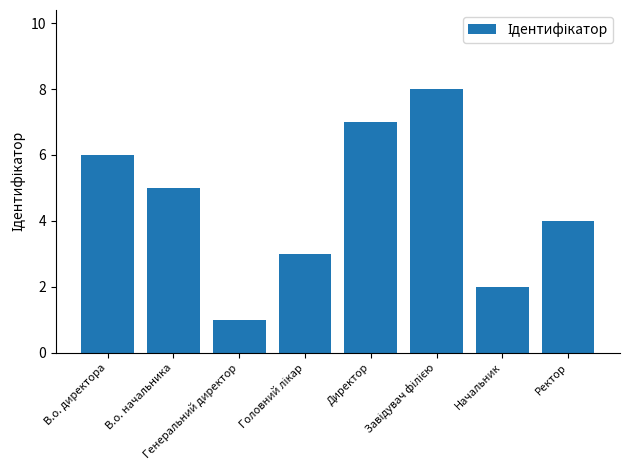

What is the label of the 8th bar from the left?

Ректор